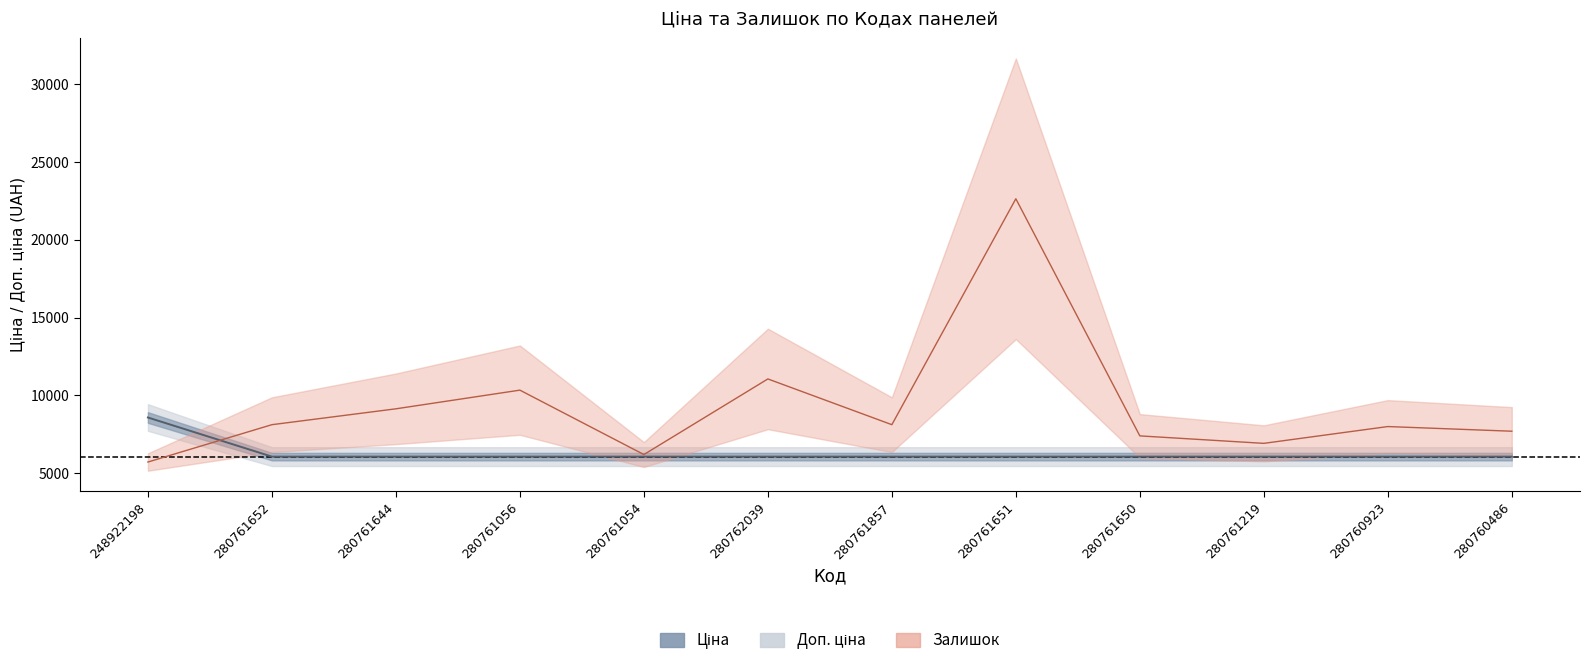

Reading left to right, what are all the values shown in this chart?

Ціна: 248922198=8581.1	280761652=6067.2	280761644=6067.2	280761056=6067.2	280761054=6067.2	280762039=6067.2	280761857=6067.2	280761651=6067.2	280761650=6067.2	280761219=6067.2	280760923=6067.2	280760486=6067.2
Залишок: 248922198=5720.0	280761652=8120.0	280761644=9140.0	280761056=10340.0	280761054=6200.0	280762039=11060.0	280761857=8120.0	280761651=22640.0	280761650=7400.0	280761219=6920.0	280760923=8000.0	280760486=7700.0